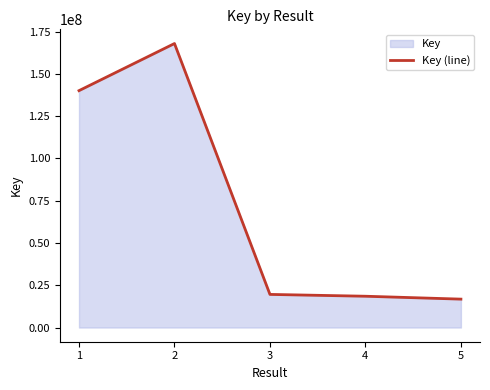

How many lines are shown in the chart?

1